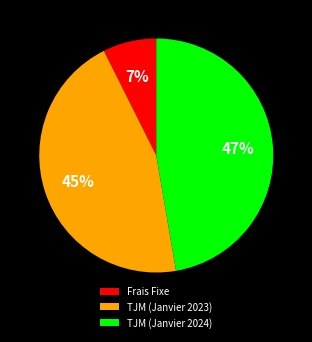

Rank the categories by value from lowest to highest.

Frais Fixe, TJM (Janvier 2023), TJM (Janvier 2024)